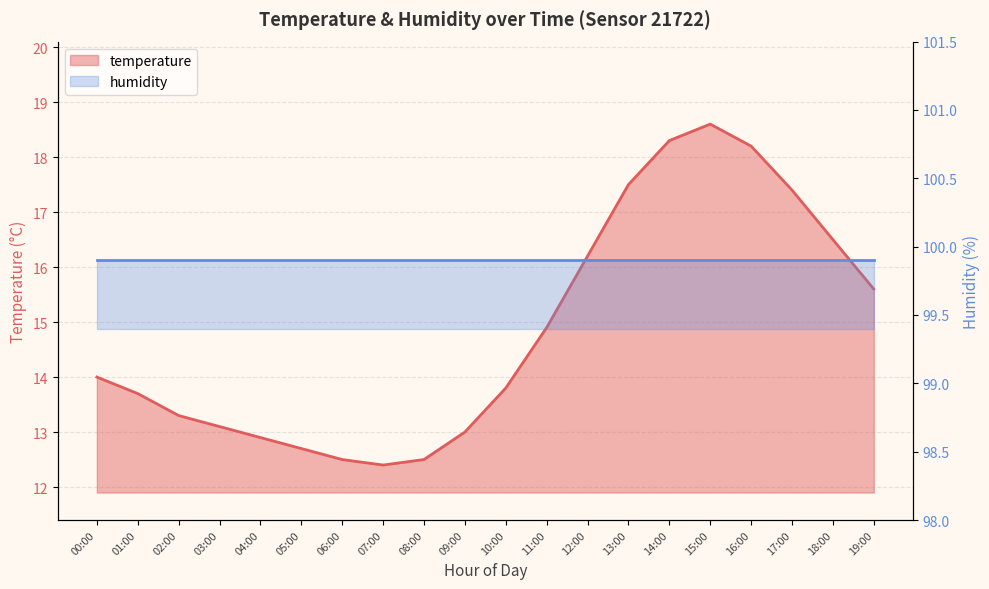

What is the value of the 3rd point from the left?

13.3